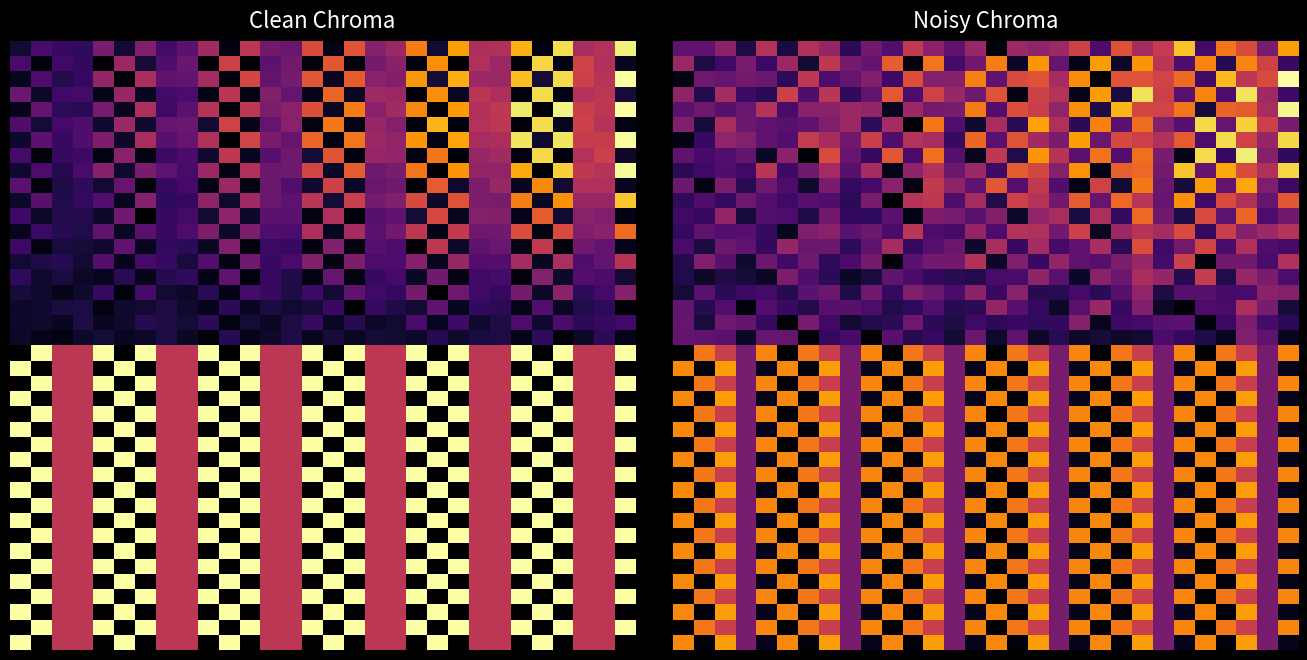

Between 27 and 0, which is larger?

27